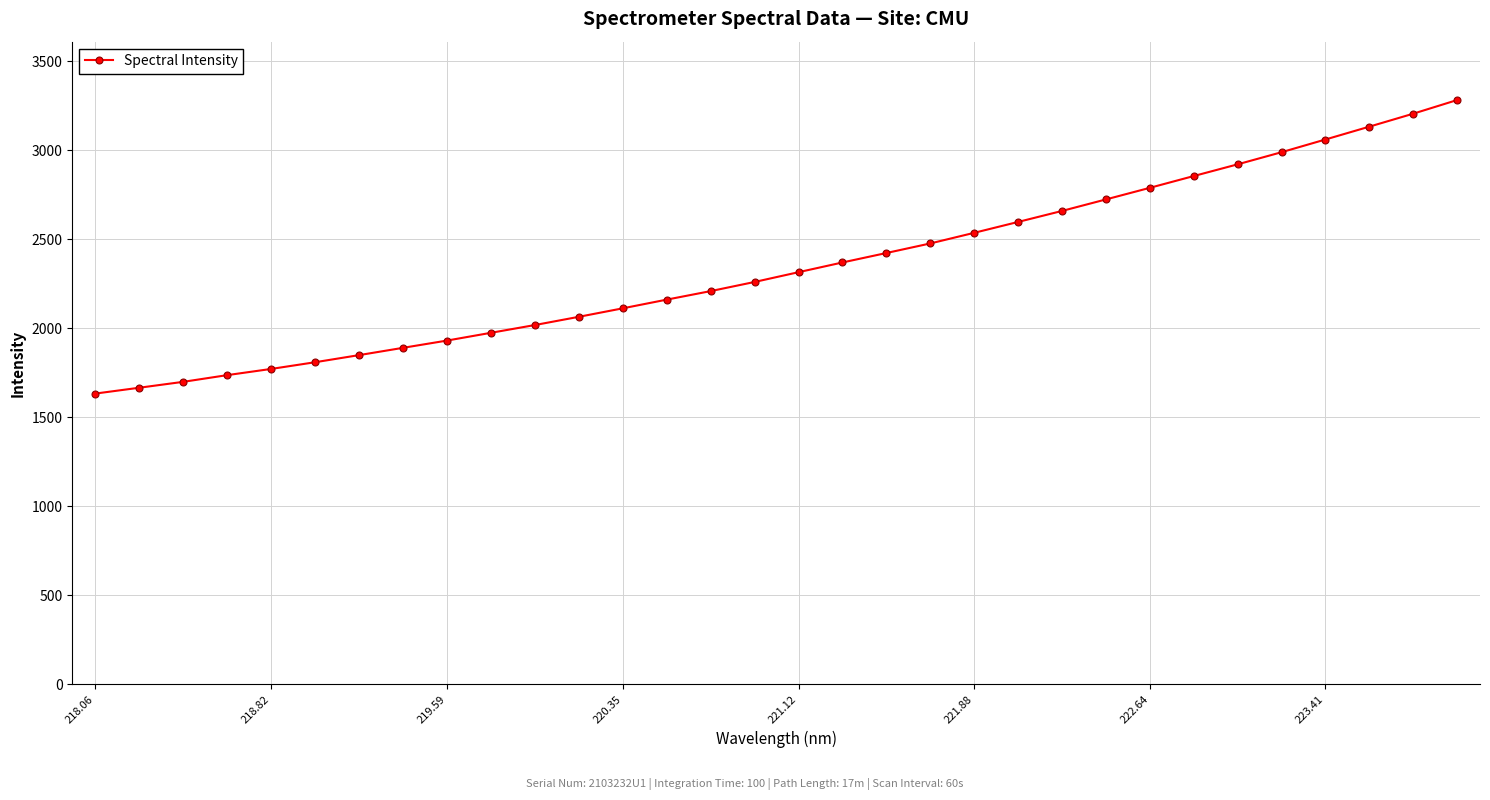

What is the sum of all values?

75137.3